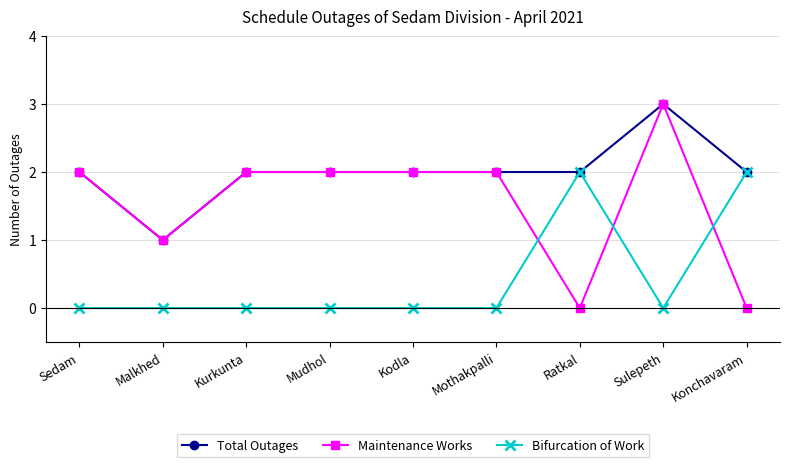

At which category does the chart reach its peak across all series?

Sulepeth